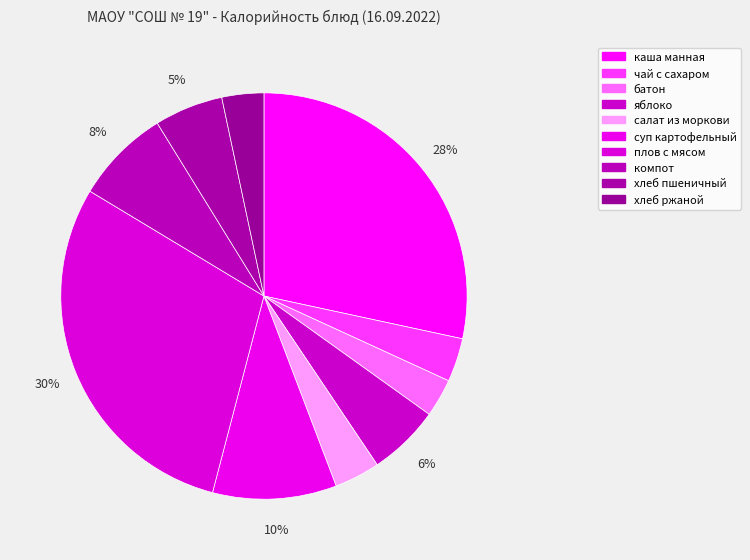

Is it true that хлеб ржаной is 15% of the pie?

False